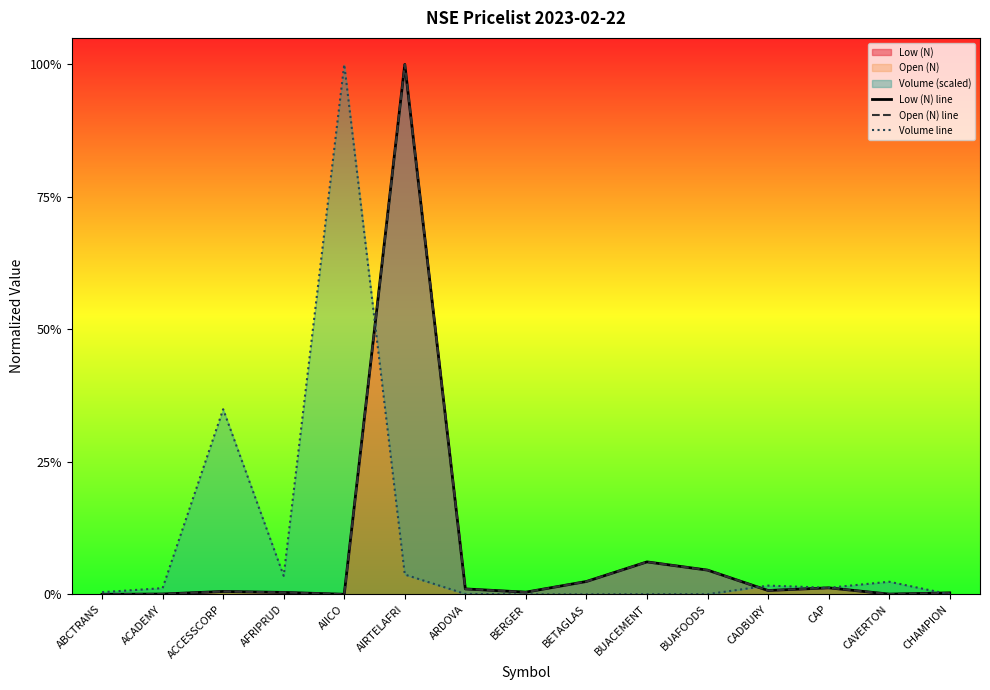

At how many categories does at least one series exceed 0?

15